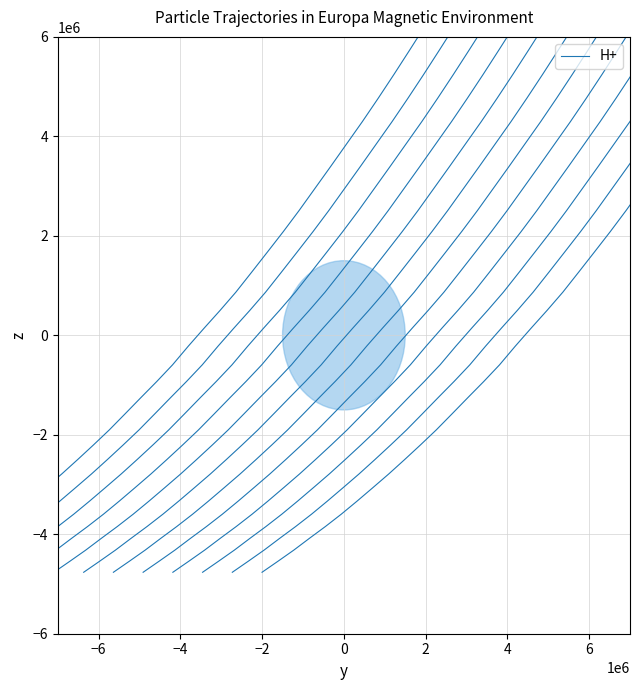

Is it true that the value at 23 is 3994651.3?

False